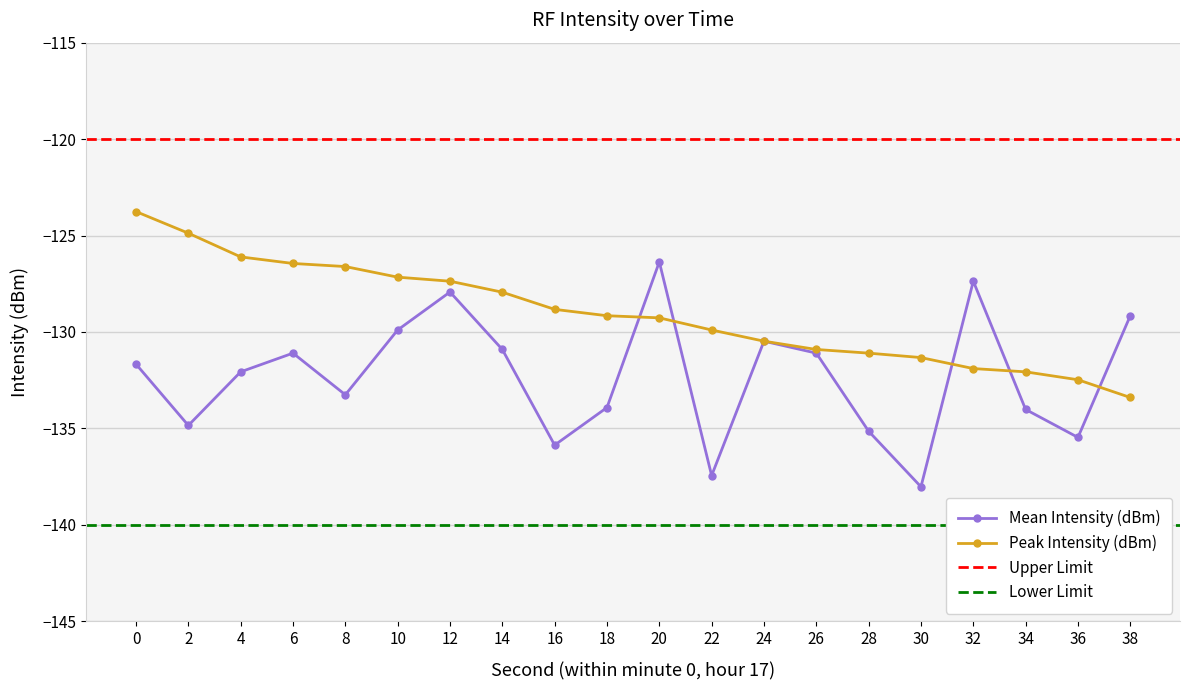

Rank the series at 32 from lowest to highest value.

Peak Intensity (dBm), Mean Intensity (dBm)